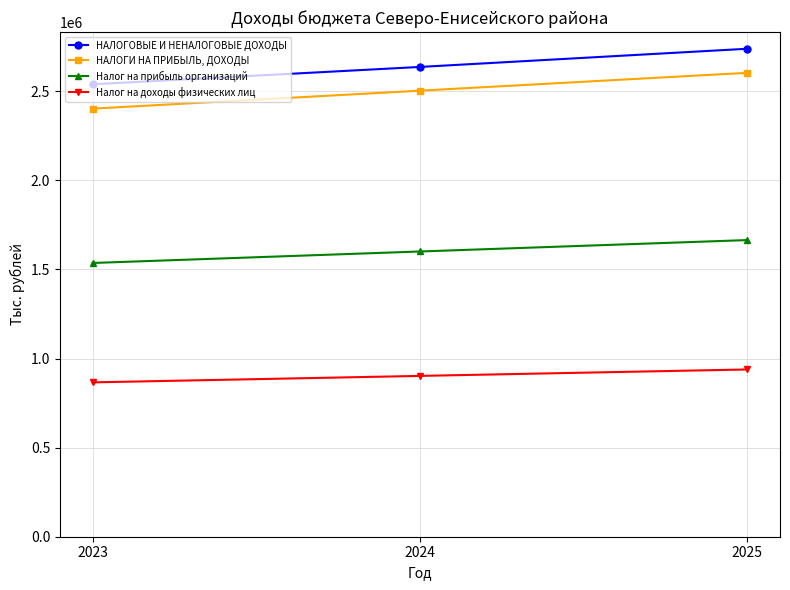

What is the sum of all НАЛОГОВЫЕ И НЕНАЛОГОВЫЕ ДОХОДЫ values?

7912902.9